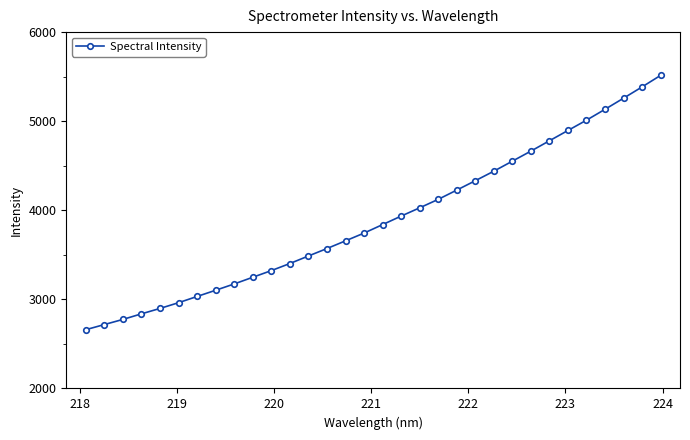

What is the smallest value displayed?

2659.3